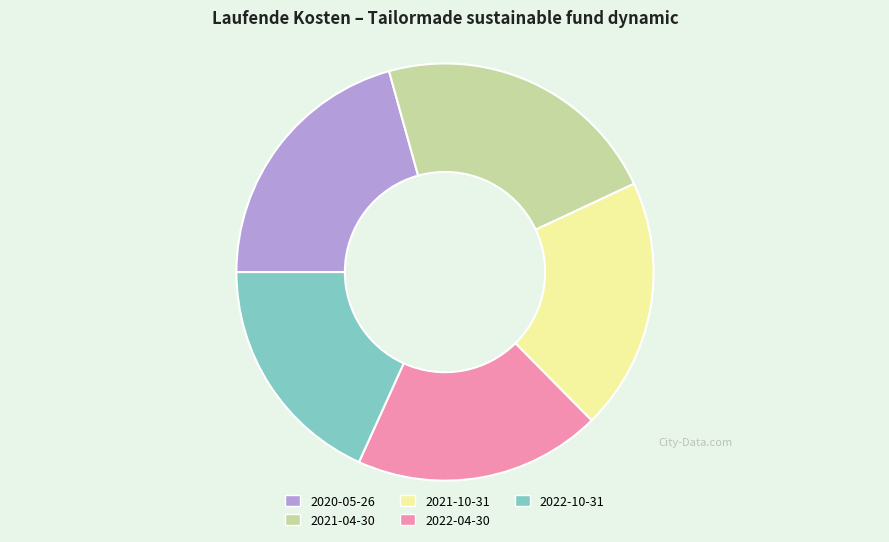

Between 2022-04-30 and 2021-04-30, which is larger?

2021-04-30